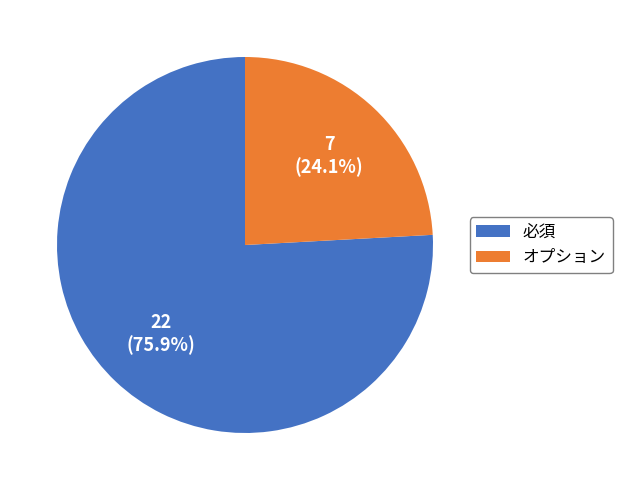

What is the ratio of the value at 必須 to the value at オプション?

3.1